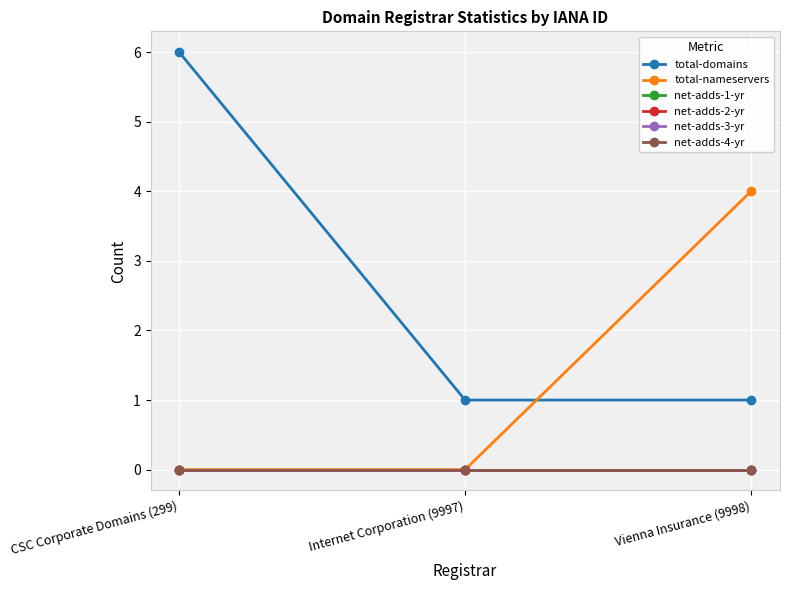

Reading left to right, transcribe all the data shown in this chart.

total-domains: 6	1	1
total-nameservers: 0	0	4
net-adds-1-yr: 0	0	0
net-adds-2-yr: 0	0	0
net-adds-3-yr: 0	0	0
net-adds-4-yr: 0	0	0